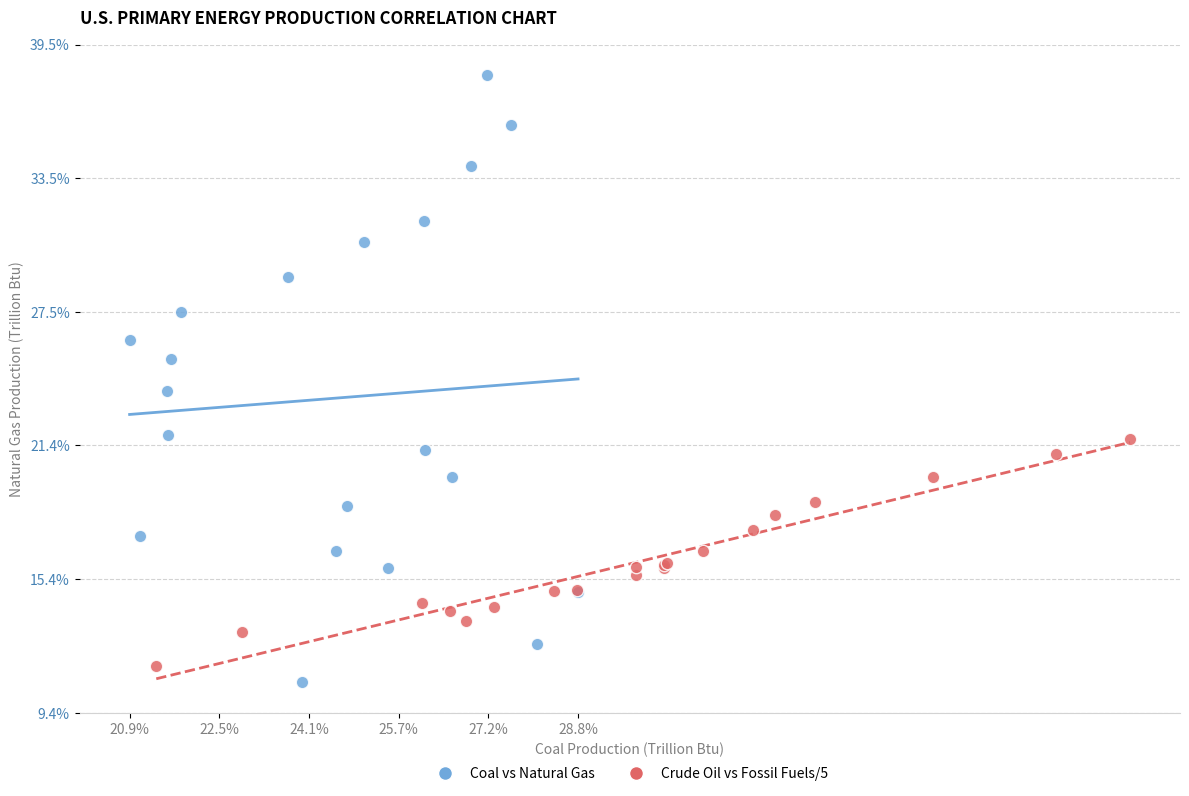

What are all the series names shown in the legend?

Coal vs Natural Gas, Crude Oil vs Fossil Fuels/5